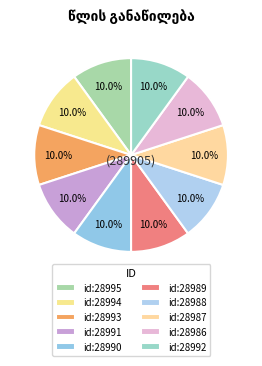

Does მოსე ლევანის ძე დგებუაძე represent more than half of the total?

No